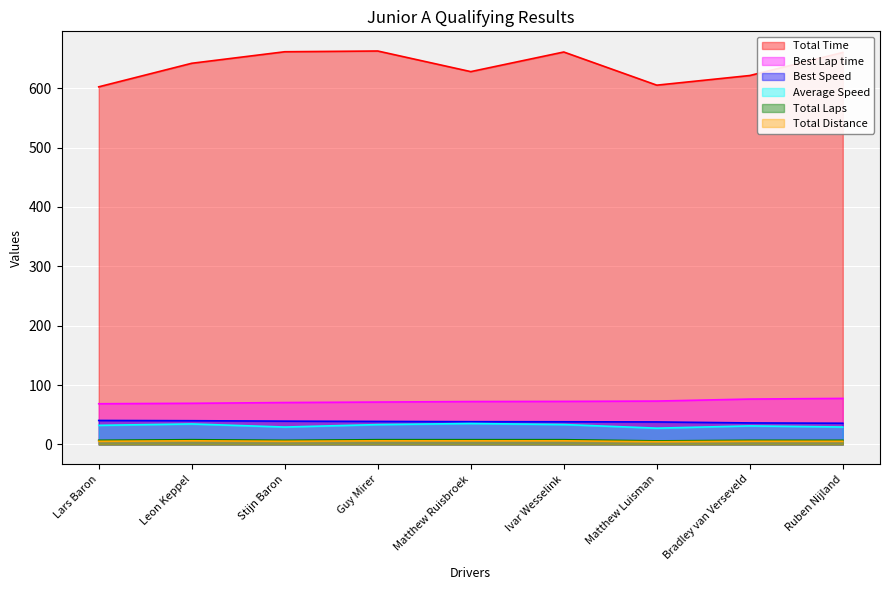

What position from the left is Ruben Nijland?

9